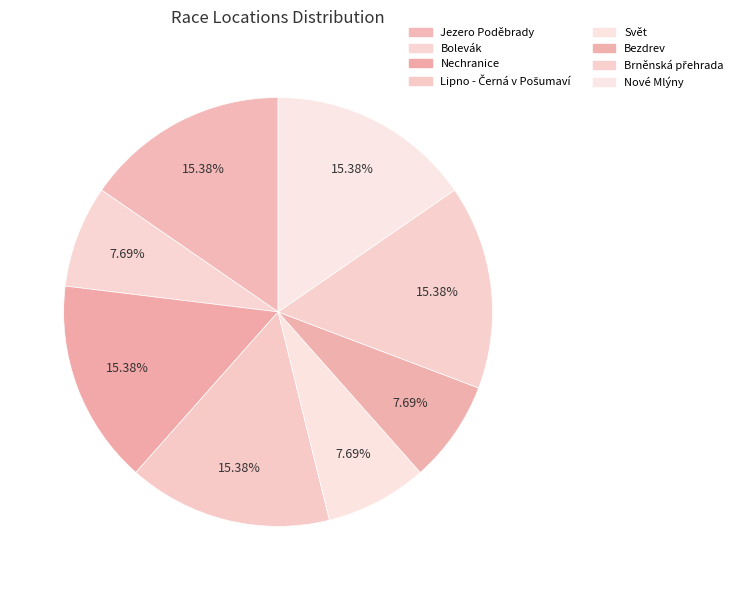

How many segments does this pie chart have?

8